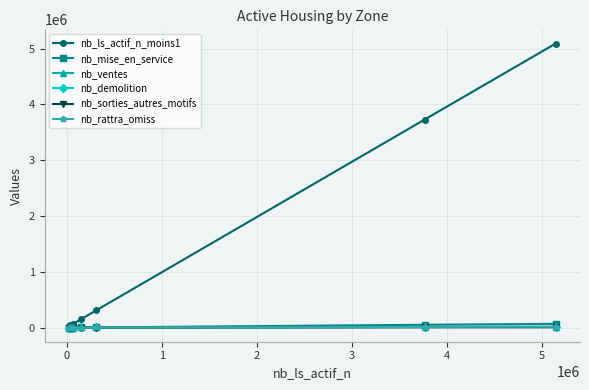

Which series has the widest spread of values?

nb_ls_actif_n_moins1